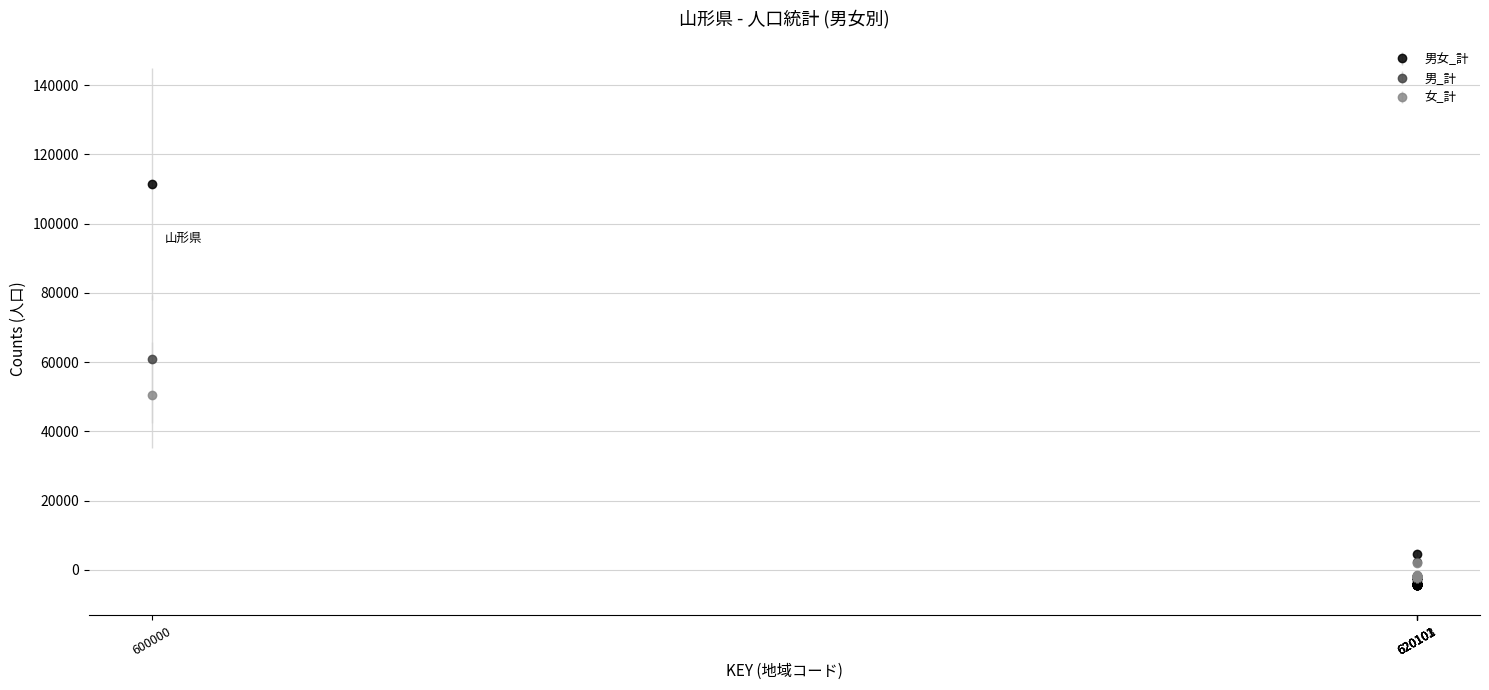

Which series has the widest spread of values?

男女_計